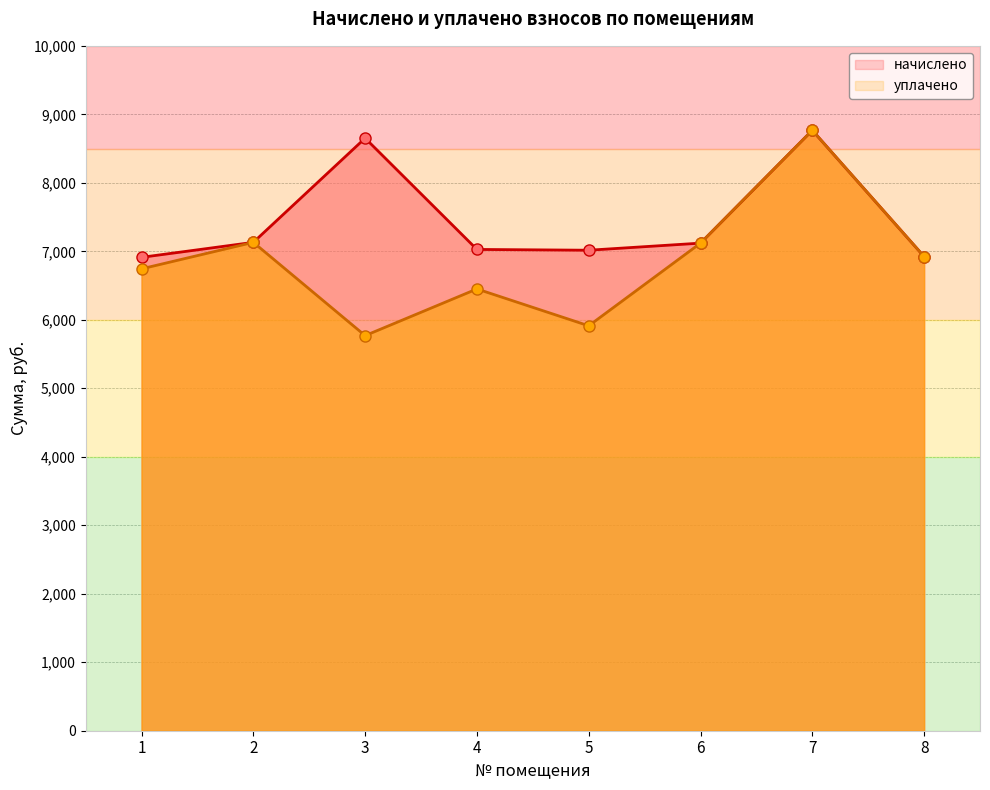

Which series has the widest spread of values?

уплачено